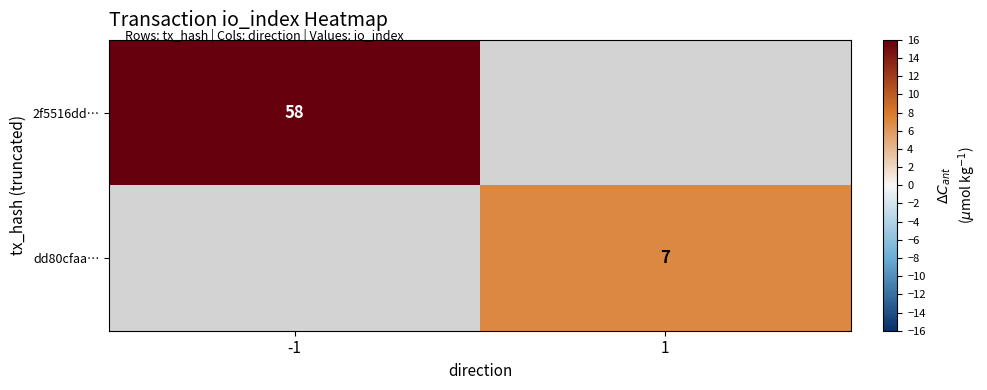

The value of 2f5516dd… at -1 is 58. True or false?

True